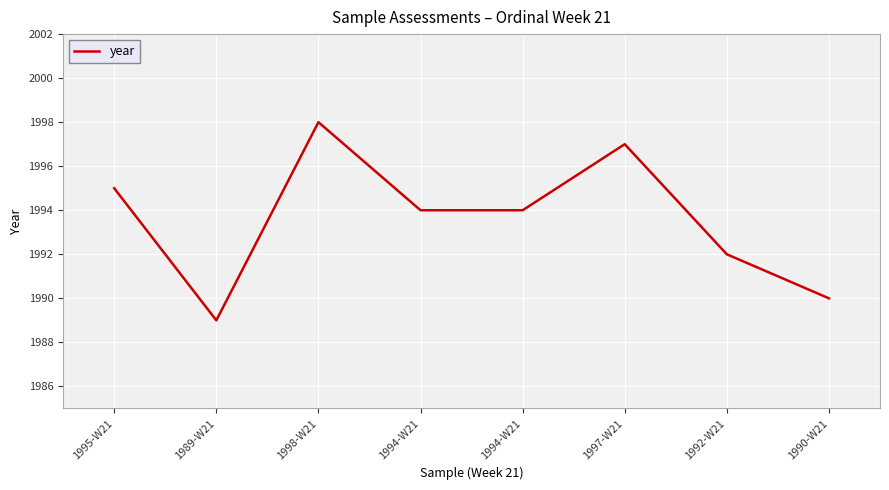

Which category has the lowest value across all series?

1989-W21